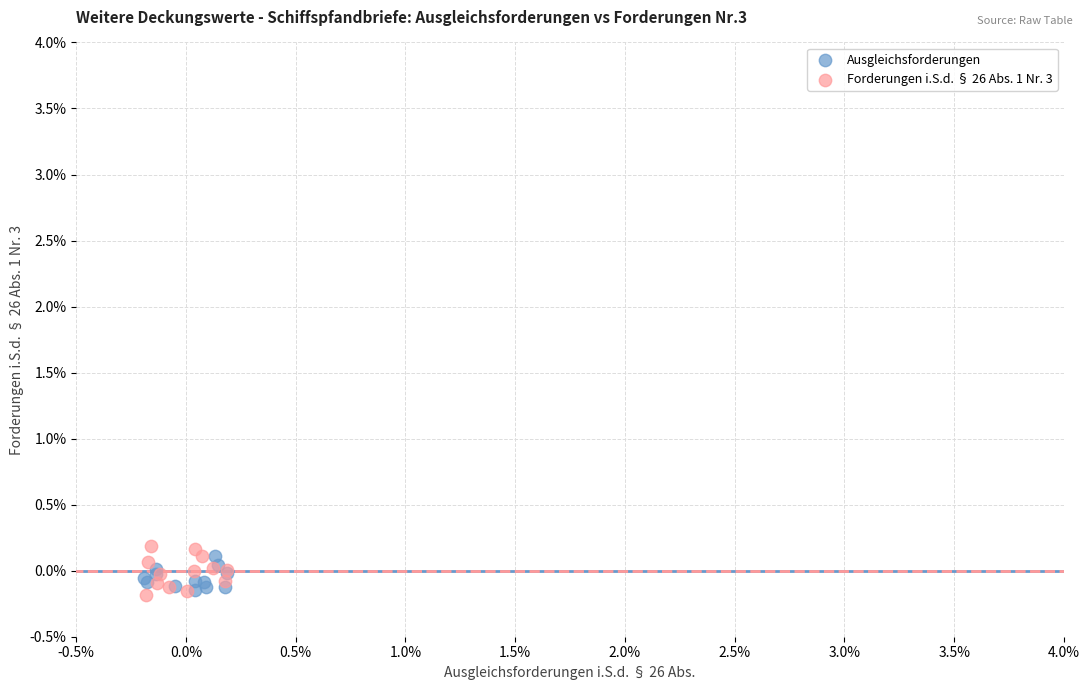

What are all the series names shown in the legend?

Ausgleichsforderungen, Forderungen i.S.d. § 26 Abs. 1 Nr. 3